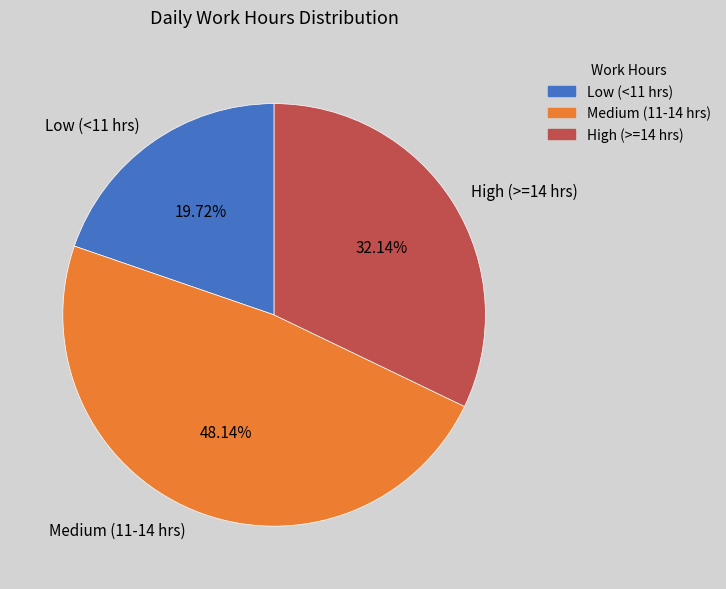

Rank the categories by value from lowest to highest.

Low (<11 hrs), High (>=14 hrs), Medium (11-14 hrs)